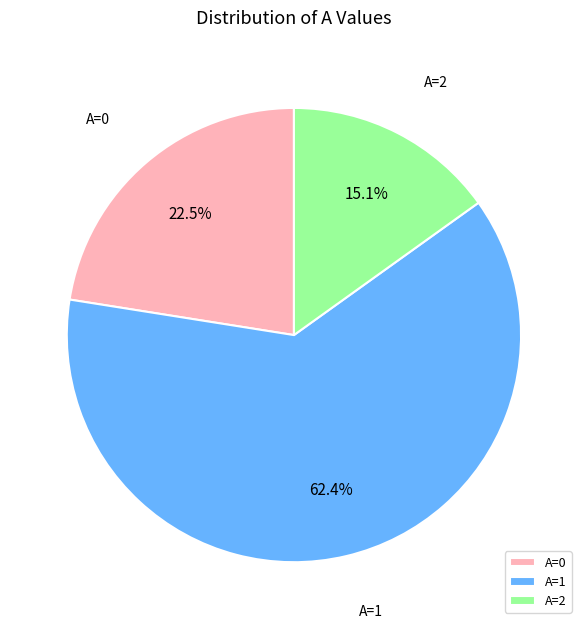

Rank the categories by value from lowest to highest.

A=2, A=0, A=1